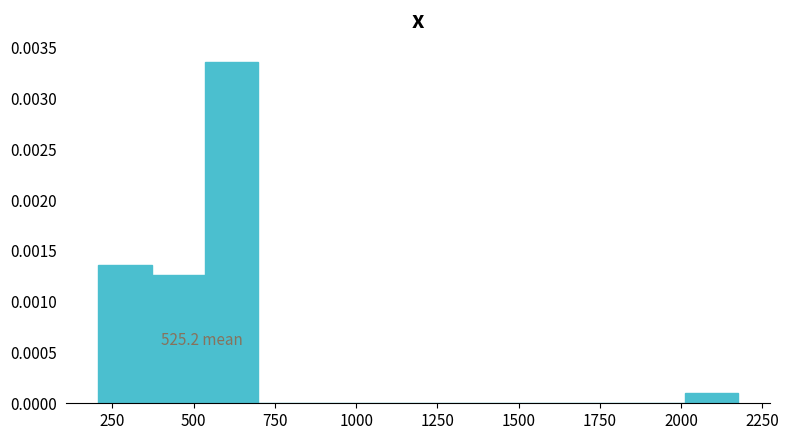

Read against the x-axis, roughly where is the centre of the tallest bar?

600